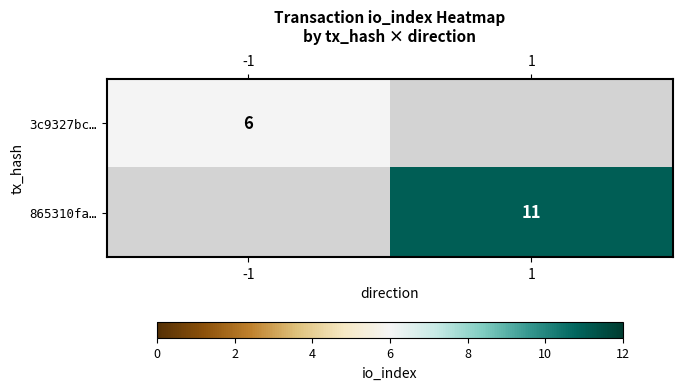

At how many categories does at least one series exceed 9?

1